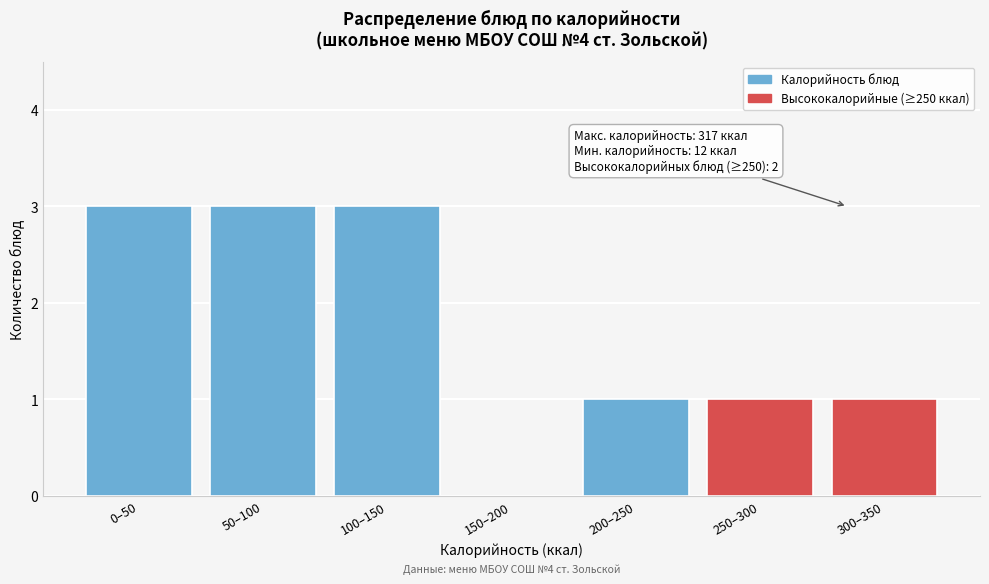

Reading left to right, what are all the values shown in this chart?

0–50=3	50–100=3	100–150=3	150–200=0	200–250=1	250–300=1	300–350=1